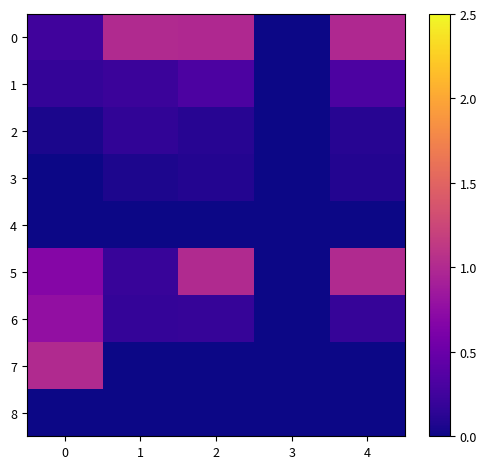

Between 1 and 4, which series saw the biggest shift?

5